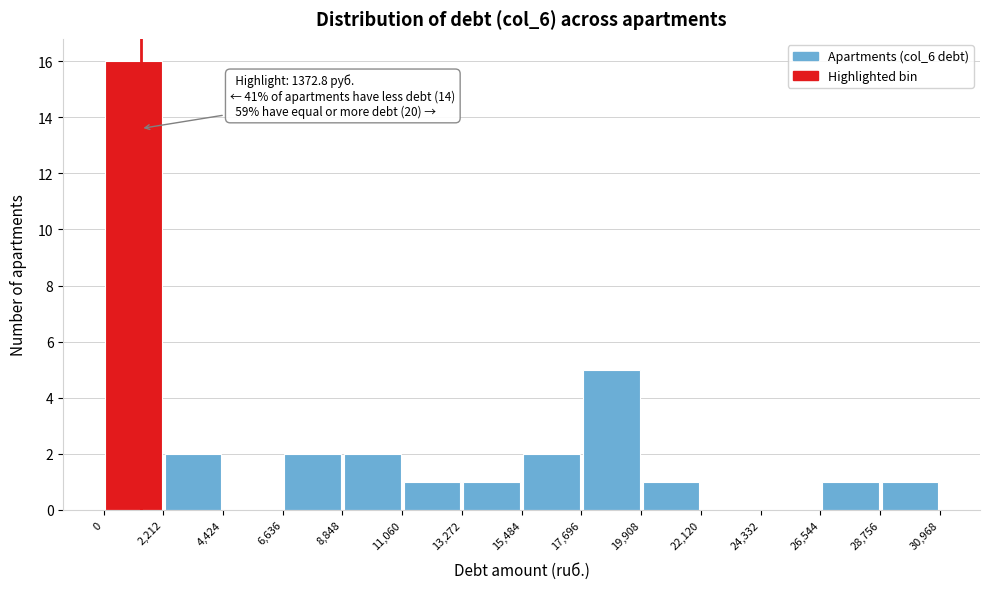

Which range on the x-axis has the tallest bar?

0 to 2,212